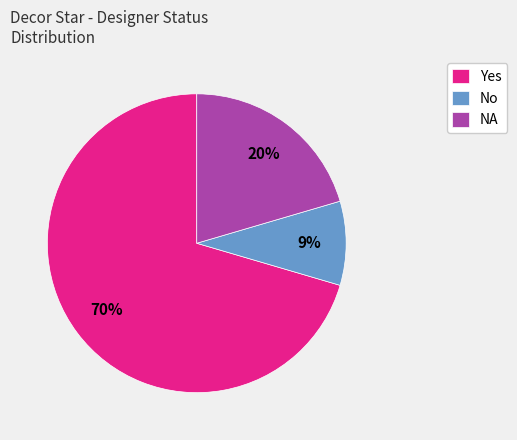

Combined, do Yes and No account for over 50%?

Yes